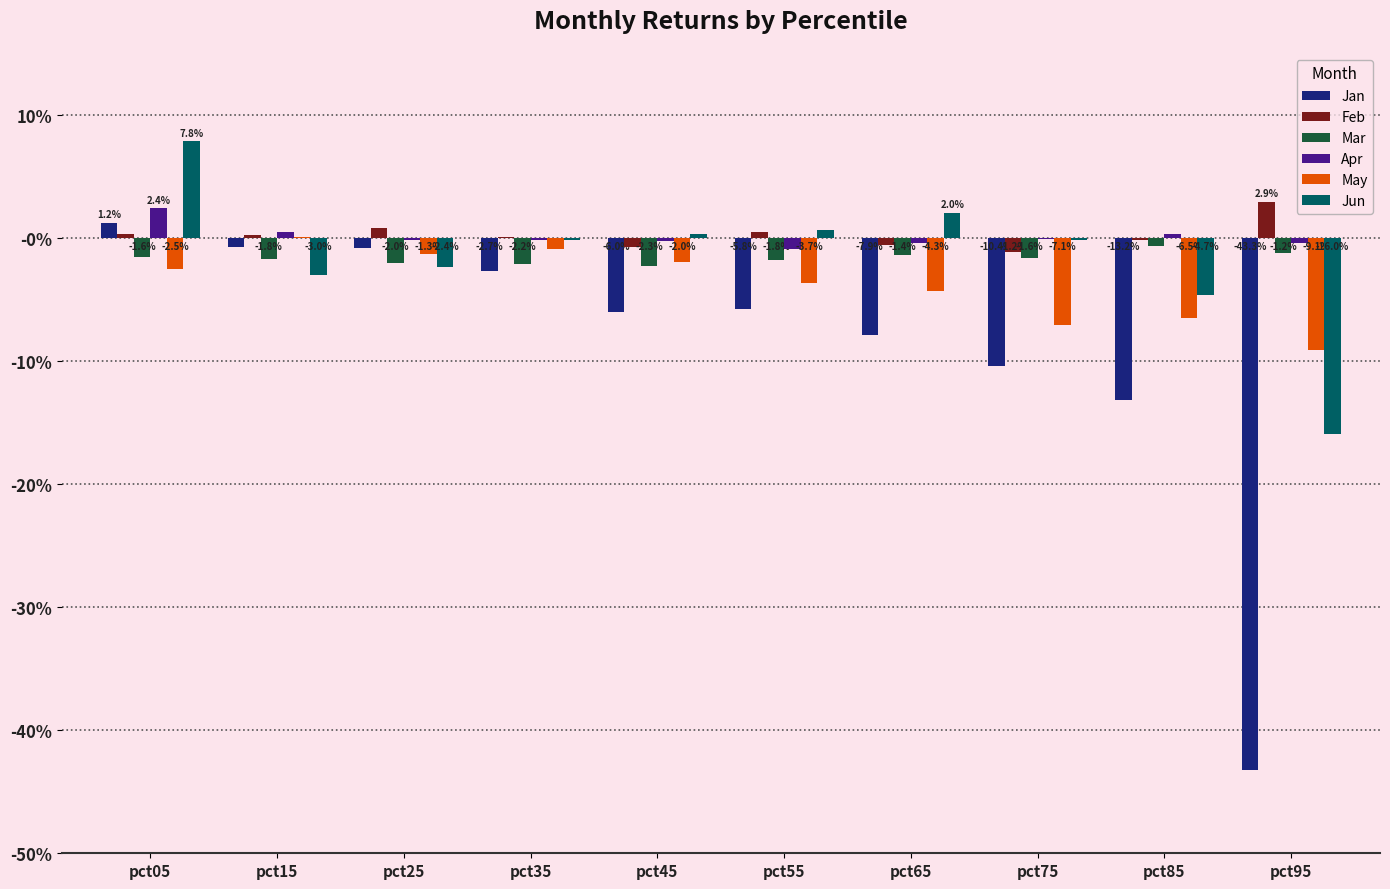

Is it true that Apr equals 0.0 at pct15?

False